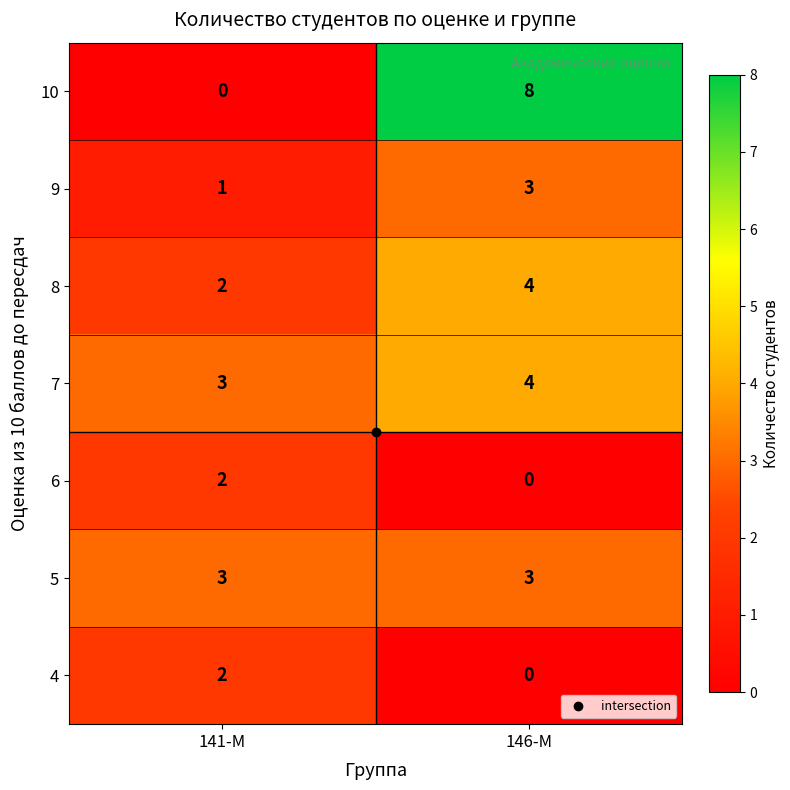

What is the maximum value for 7?

4